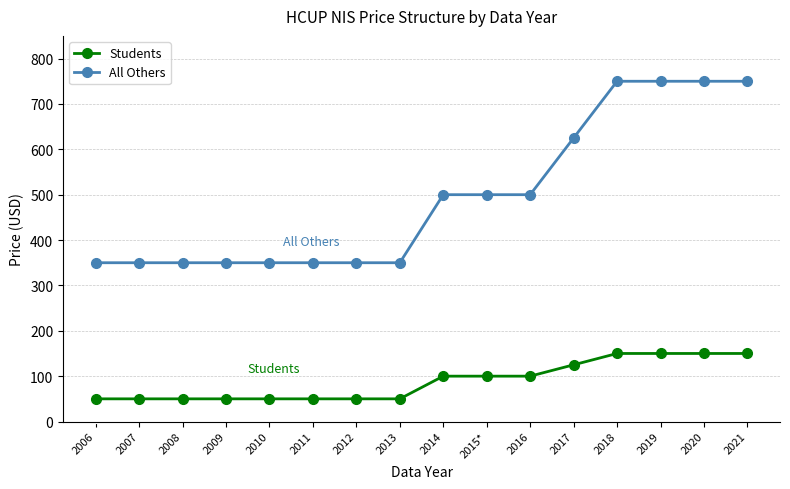

What is the maximum value for All Others?

750